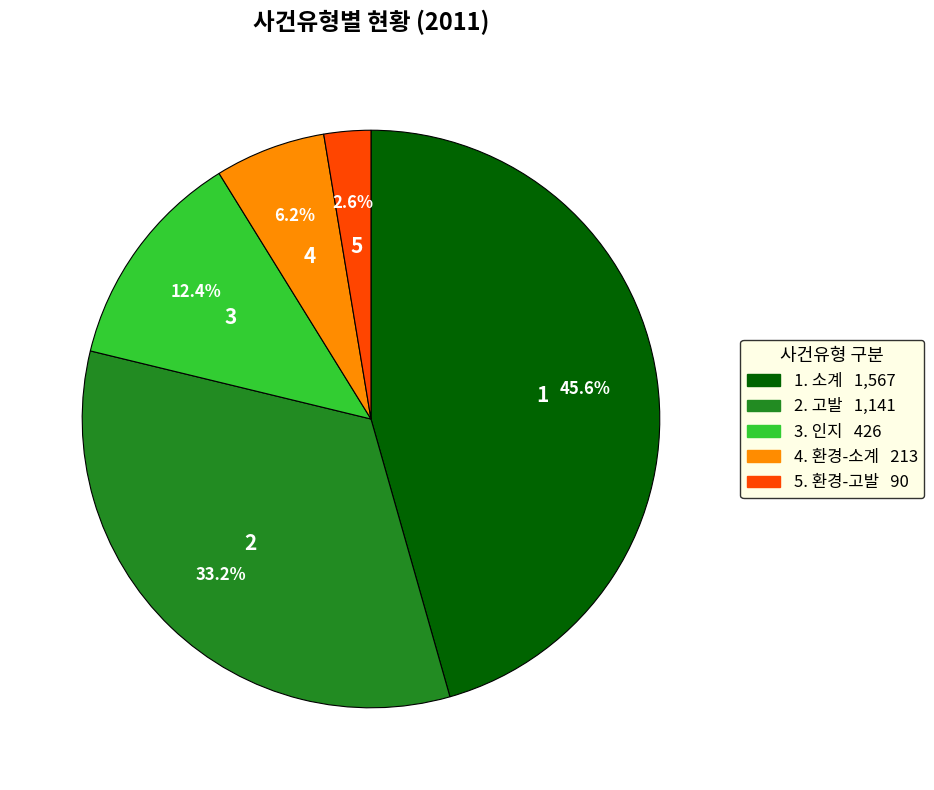

Is there a majority slice in this chart?

No